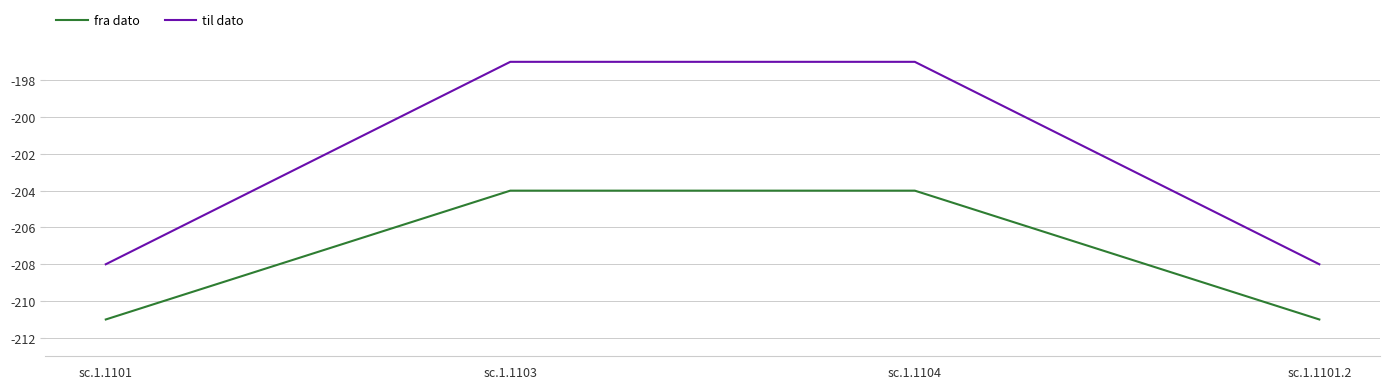

What is the sum of the til dato values at sc.1.1104 and sc.1.1103?

-394